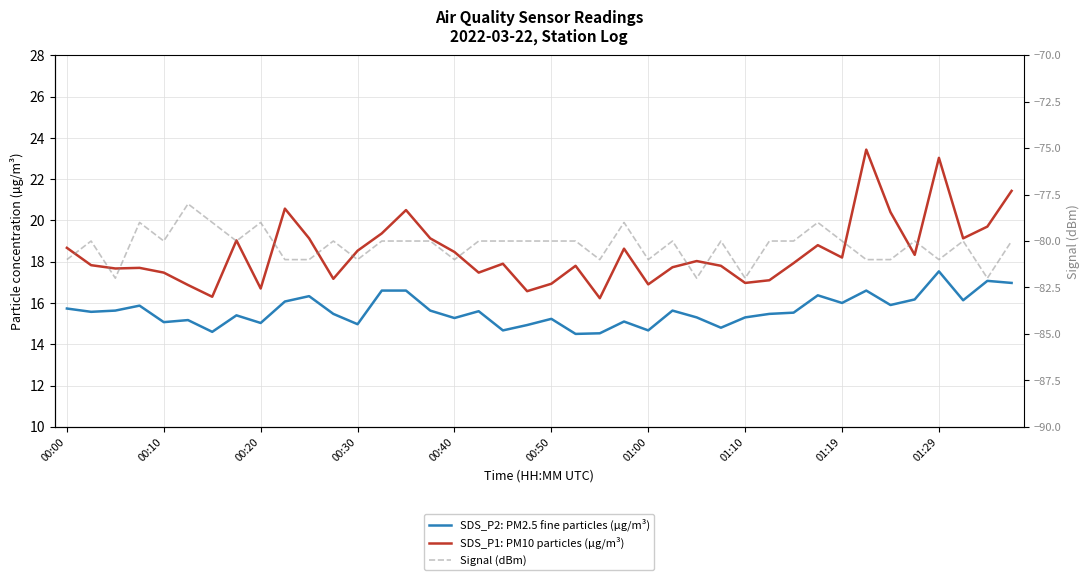

In Signal (dBm), how many points are higher than both neighbors (excluding endpoints)?

11